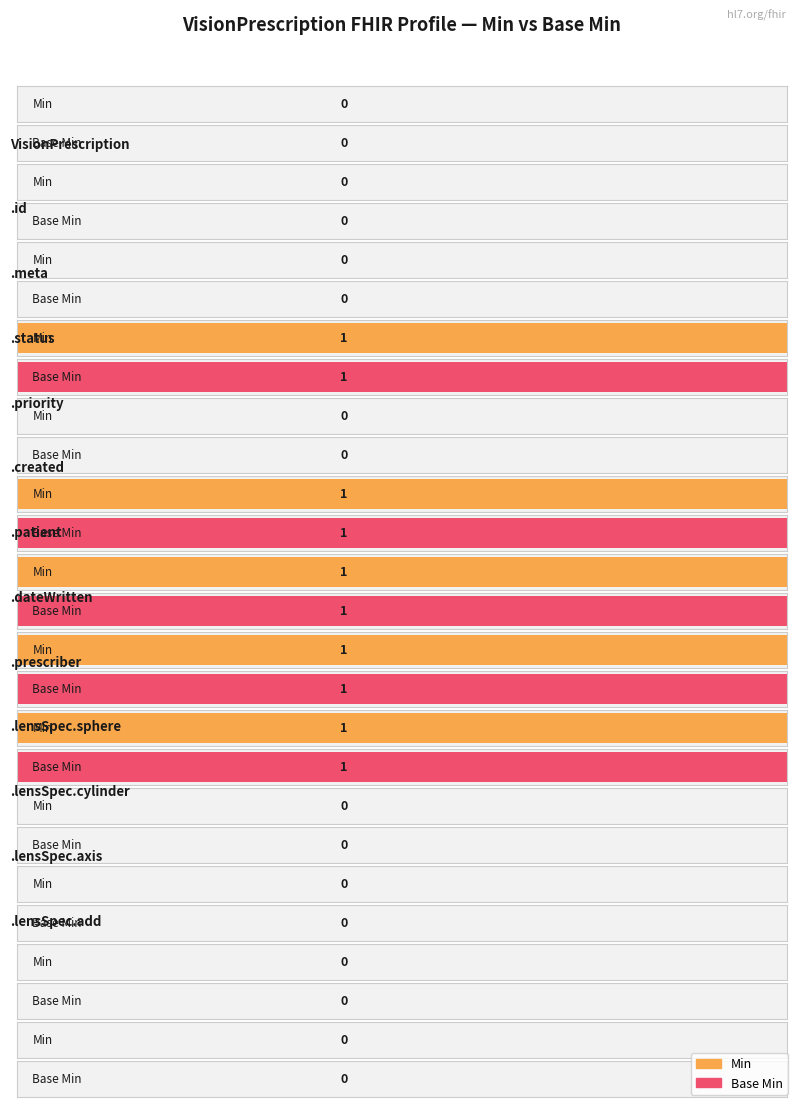

How many values in the Min series exceed 0?

5